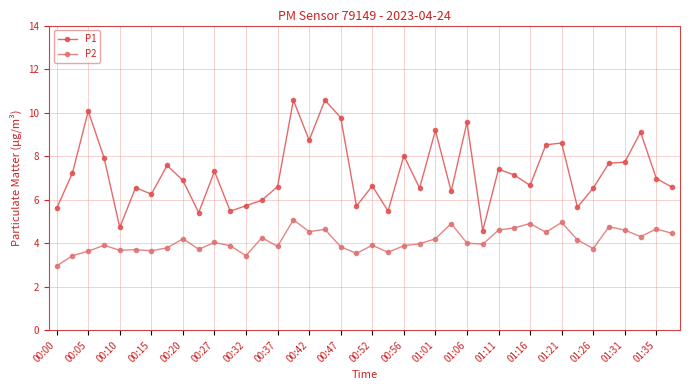

In P1, how many points are higher than both neighbors (excluding endpoints)?

13